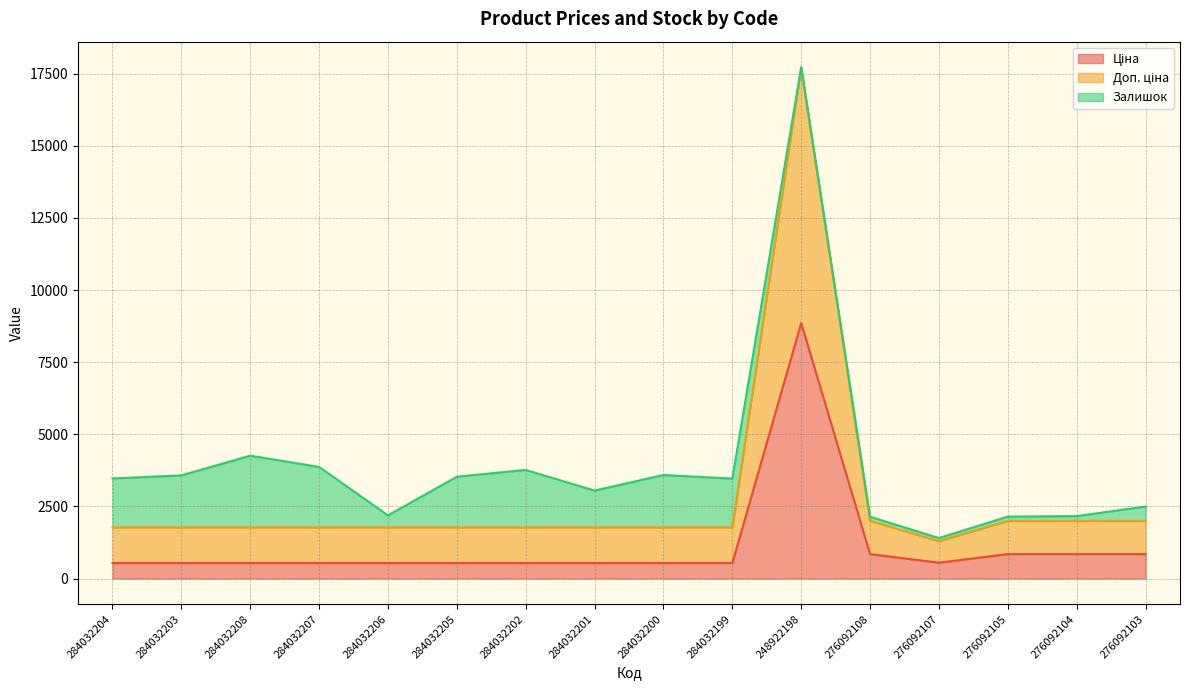

What is the minimum value for Доп. ціна?

1298.5